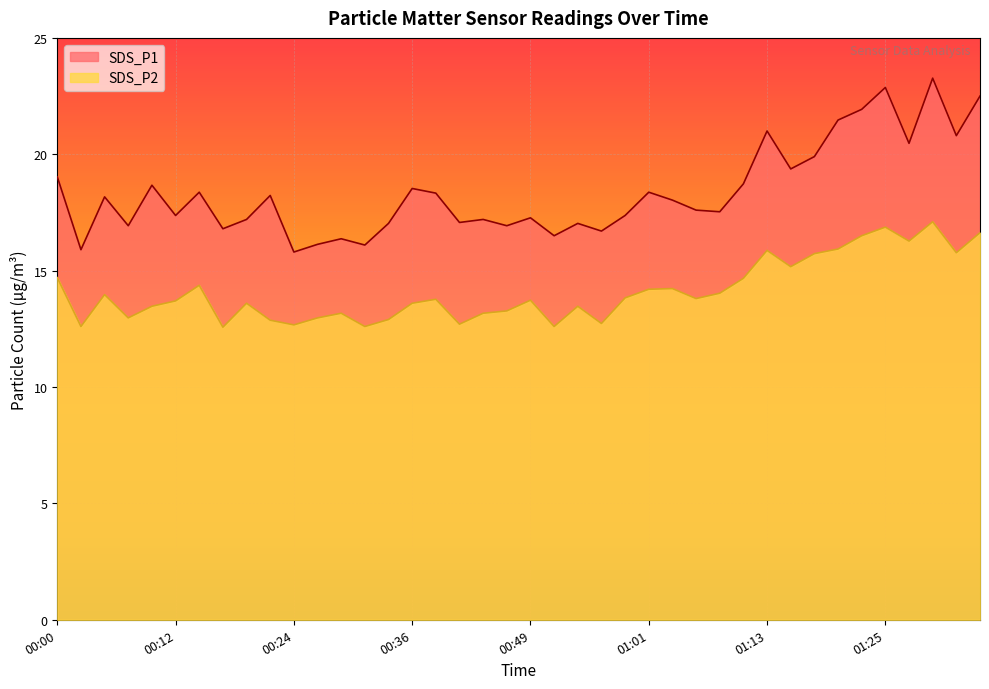

Which series has the largest range (max minus min)?

SDS_P1